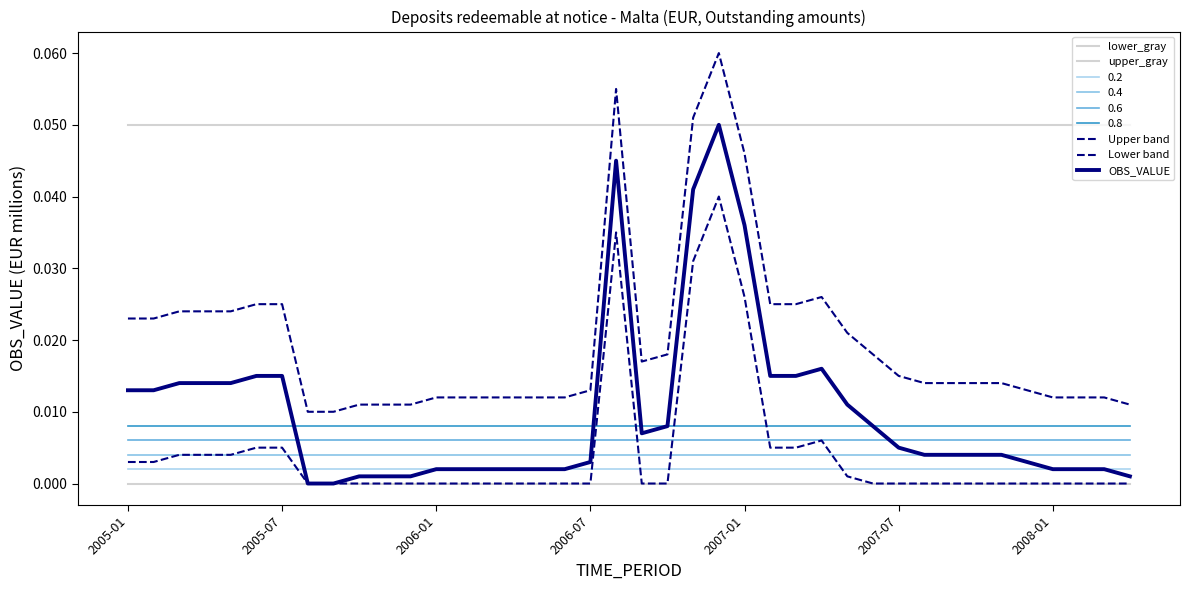

Reading left to right, transcribe all the data shown in this chart.

lower_gray: 0.0	0.0	0.0	0.0	0.0	0.0	0.0	0.0	0.0	0.0	0.0	0.0	0.0	0.0	0.0	0.0	0.0	0.0	0.0	0.0	0.0	0.0	0.0	0.0	0.0	0.0	0.0	0.0	0.0	0.0	0.0	0.0	0.0	0.0	0.0	0.0	0.0	0.0	0.0	0.0
upper_gray: 0.1	0.1	0.1	0.1	0.1	0.1	0.1	0.1	0.1	0.1	0.1	0.1	0.1	0.1	0.1	0.1	0.1	0.1	0.1	0.1	0.1	0.1	0.1	0.1	0.1	0.1	0.1	0.1	0.1	0.1	0.1	0.1	0.1	0.1	0.1	0.1	0.1	0.1	0.1	0.1
Upper band: 0.0	0.0	0.0	0.0	0.0	0.0	0.0	0.0	0.0	0.0	0.0	0.0	0.0	0.0	0.0	0.0	0.0	0.0	0.0	0.1	0.0	0.0	0.1	0.1	0.0	0.0	0.0	0.0	0.0	0.0	0.0	0.0	0.0	0.0	0.0	0.0	0.0	0.0	0.0	0.0
Lower band: 0.0	0.0	0.0	0.0	0.0	0.0	0.0	0.0	0.0	0.0	0.0	0.0	0.0	0.0	0.0	0.0	0.0	0.0	0.0	0.0	0.0	0.0	0.0	0.0	0.0	0.0	0.0	0.0	0.0	0.0	0.0	0.0	0.0	0.0	0.0	0.0	0.0	0.0	0.0	0.0
OBS_VALUE: 0.0	0.0	0.0	0.0	0.0	0.0	0.0	0.0	0.0	0.0	0.0	0.0	0.0	0.0	0.0	0.0	0.0	0.0	0.0	0.0	0.0	0.0	0.0	0.1	0.0	0.0	0.0	0.0	0.0	0.0	0.0	0.0	0.0	0.0	0.0	0.0	0.0	0.0	0.0	0.0